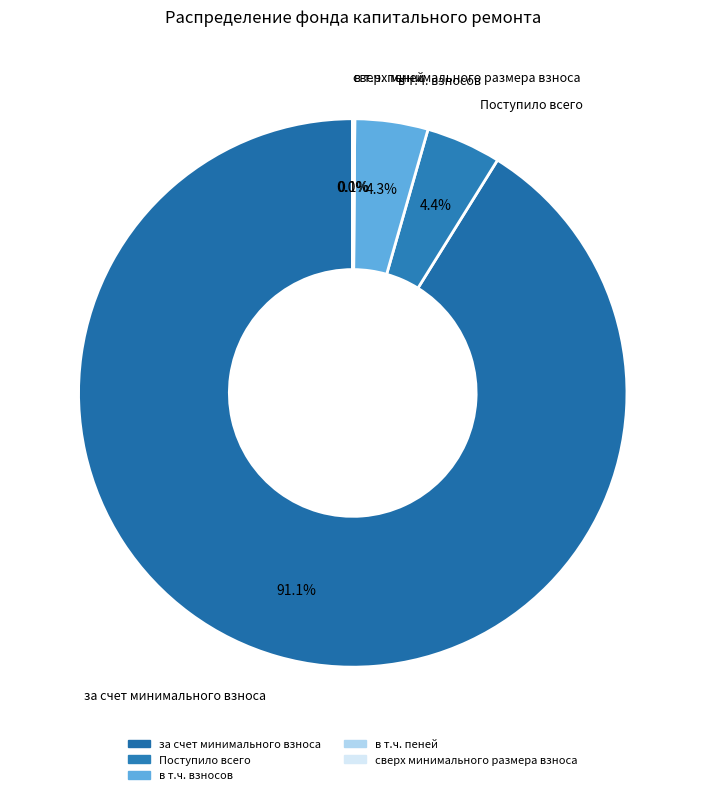

Does Поступило всего account for over 50% of the chart?

No